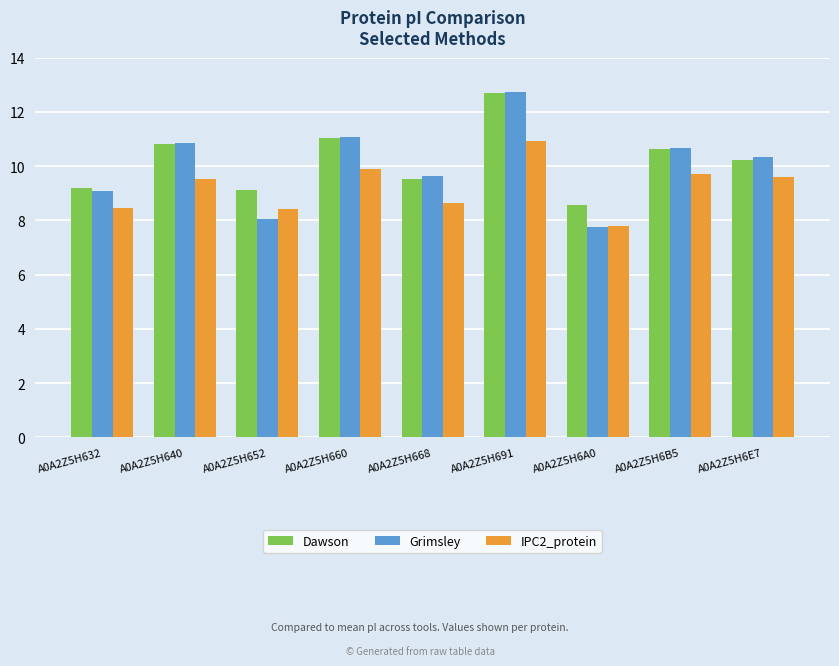

True or false: Dawson has a value of 13.7 at A0A2Z5H632.

False